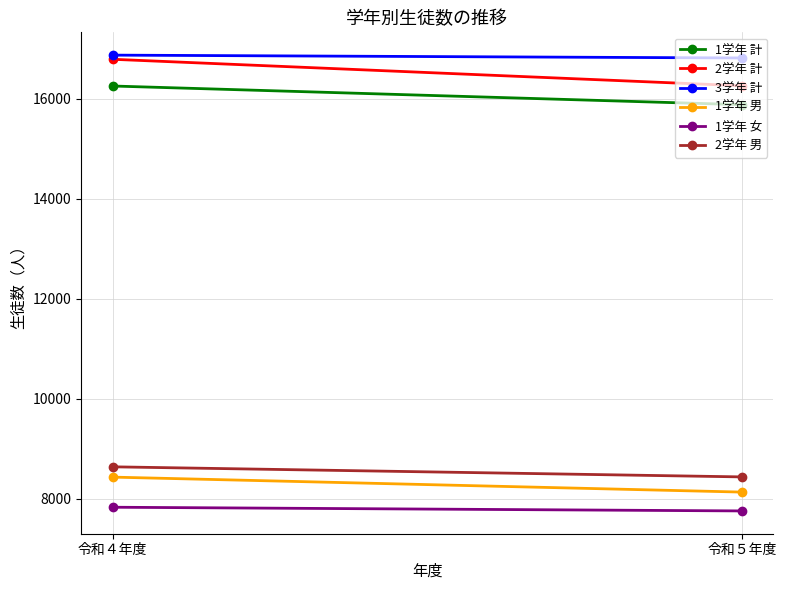

List the labels in order of 2学年 男 value, largest first.

令和４年度, 令和５年度